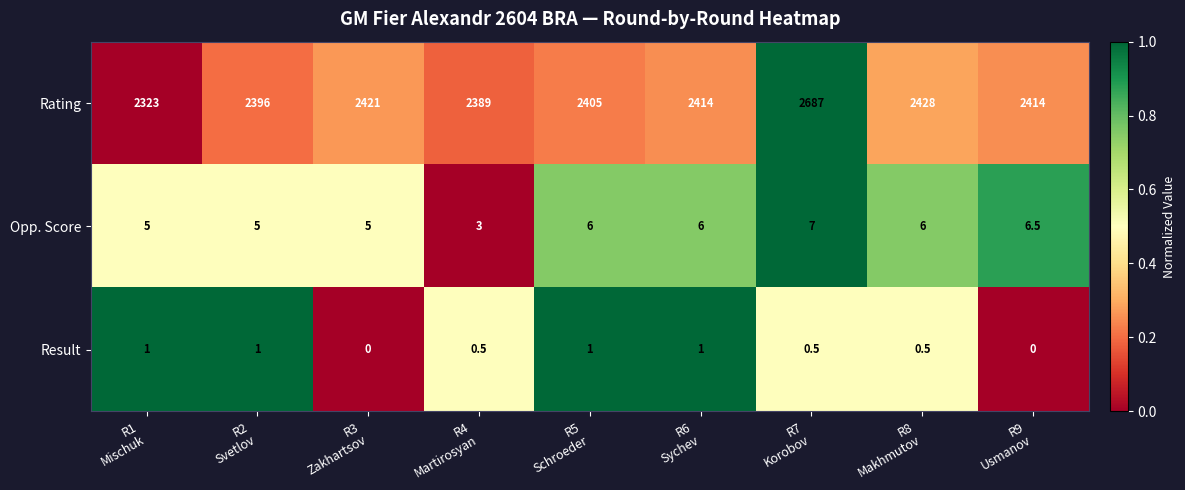

What is the difference between the maximum and second lowest values in the Result series?

1.0